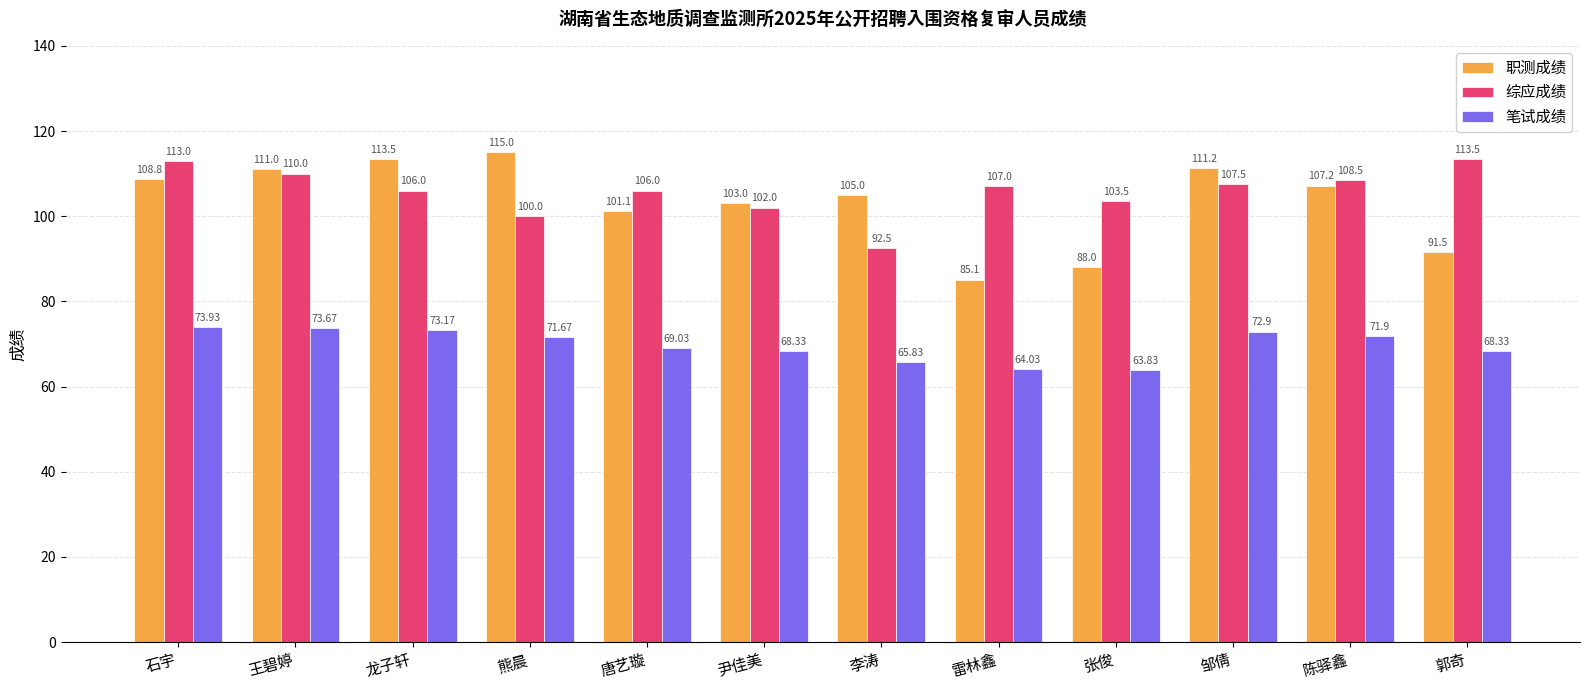

Does the chart contain any negative values?

No